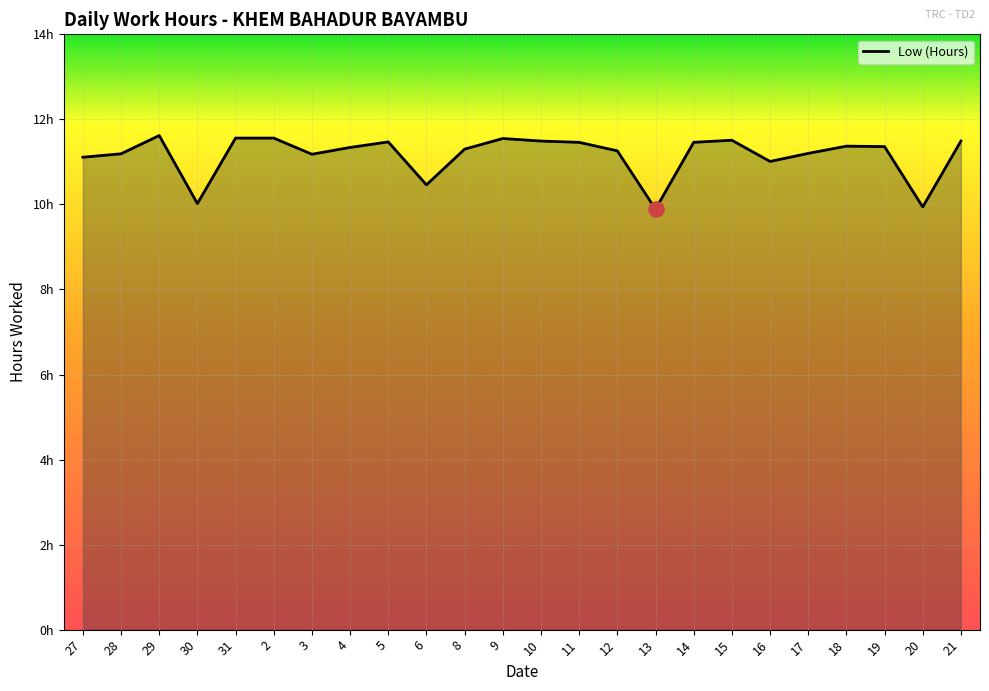

Between 15 and 20, which is larger?

15